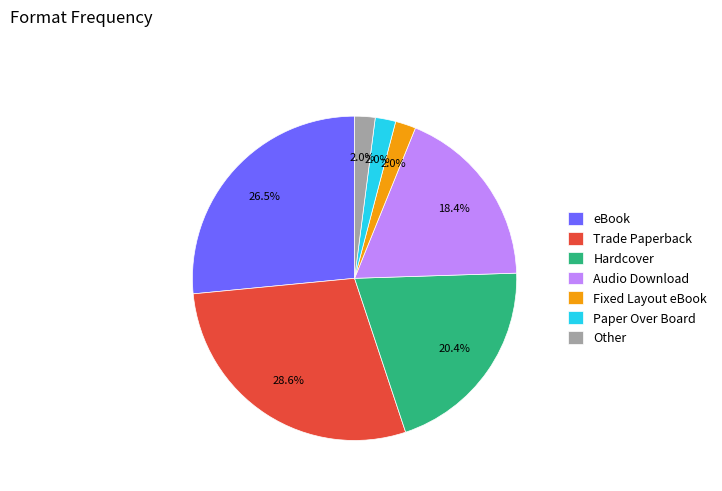

How many segments does this pie chart have?

7